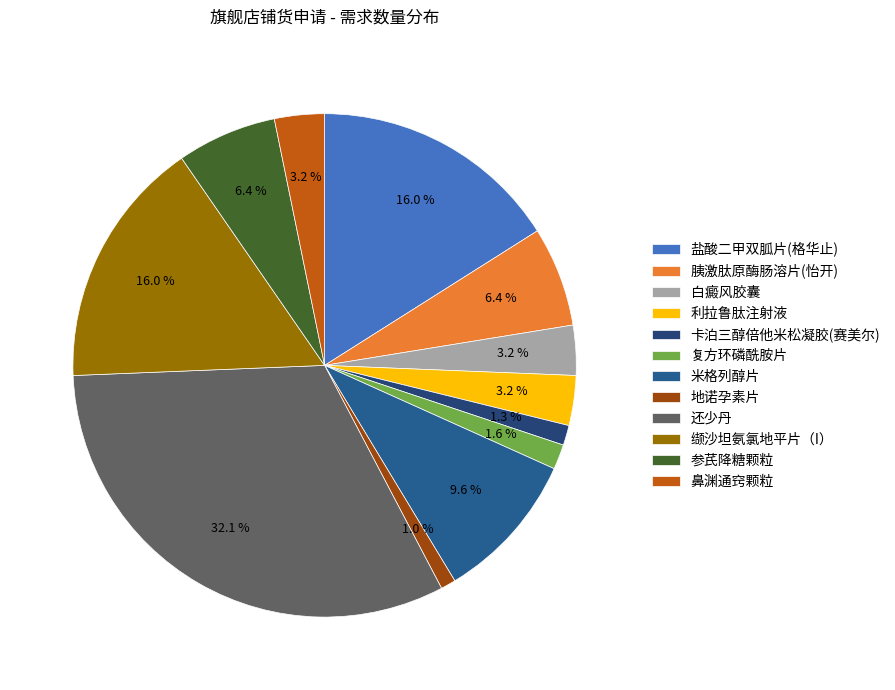

Which category has the smallest portion of the pie?

地诺孕素片